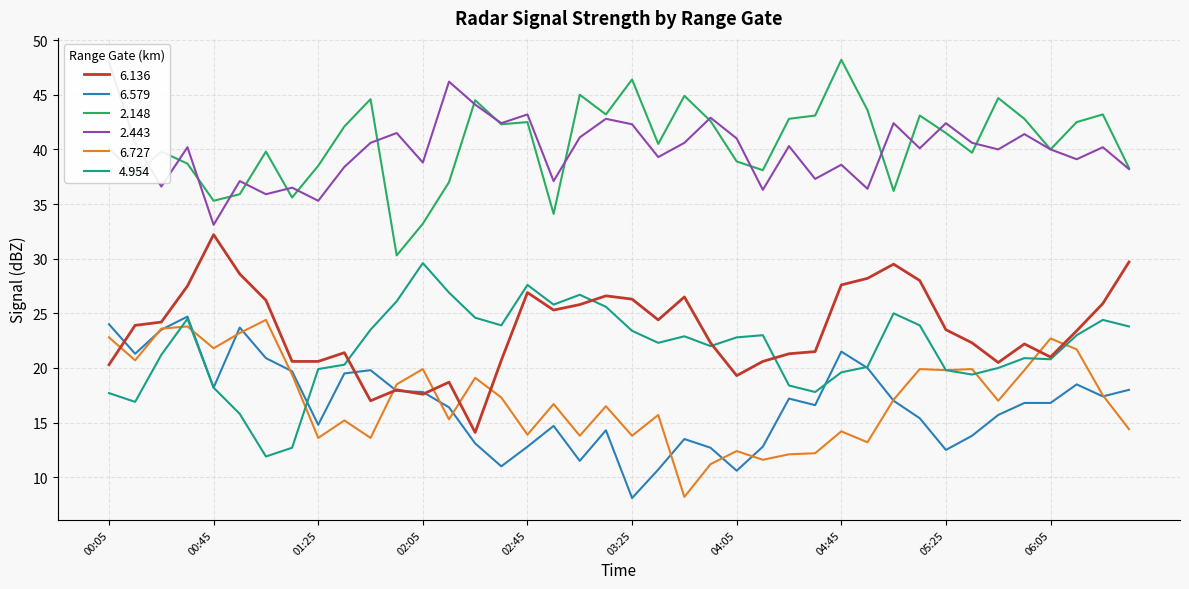

At which category does 2.443 reach its first local valley?

2020/01/21 00:25